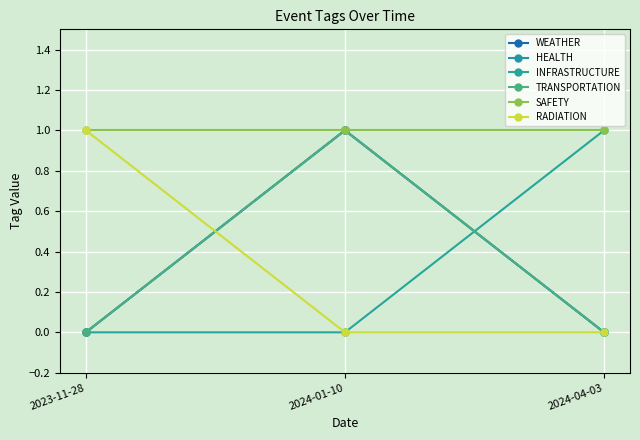

Is it true that TRANSPORTATION equals 1 at 2024-01-10?

True